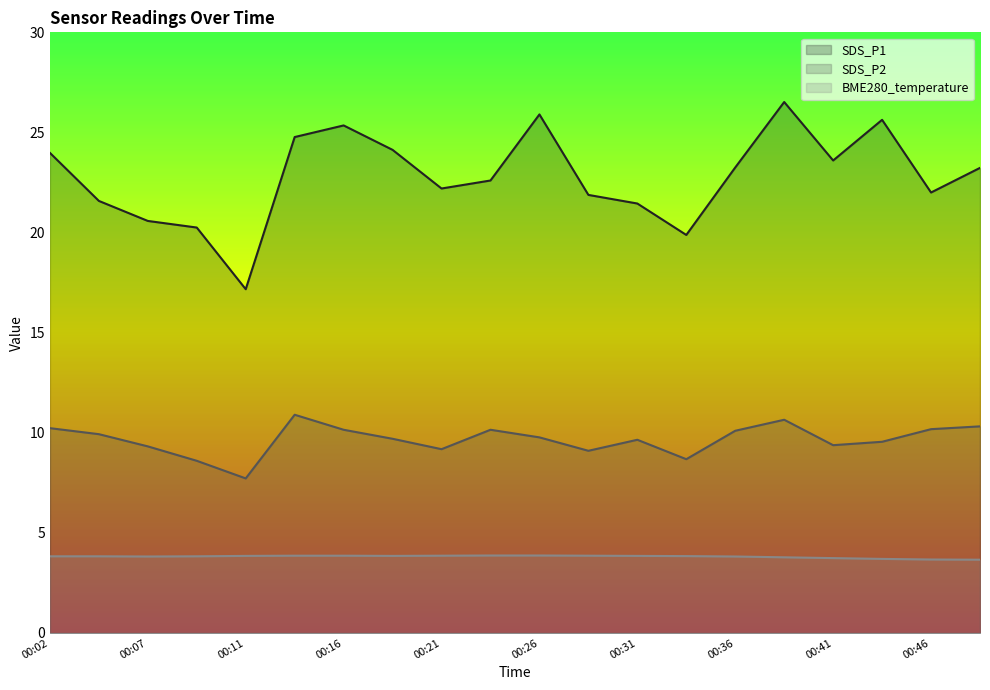

What is the maximum value for BME280_temperature?

3.9